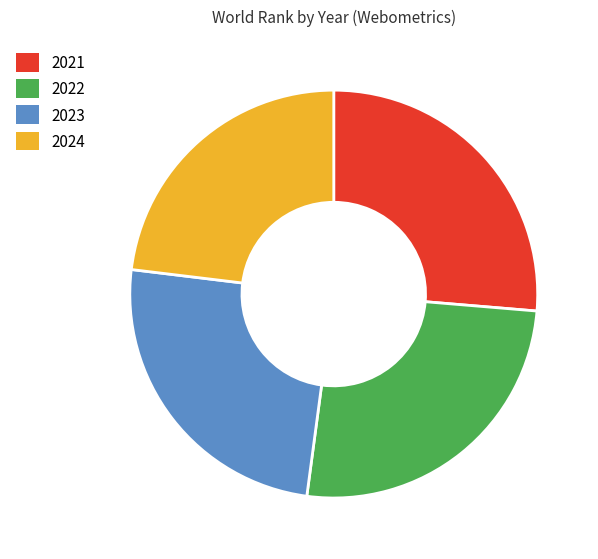

Combined, do 2021 and 2024 account for over 50%?

No